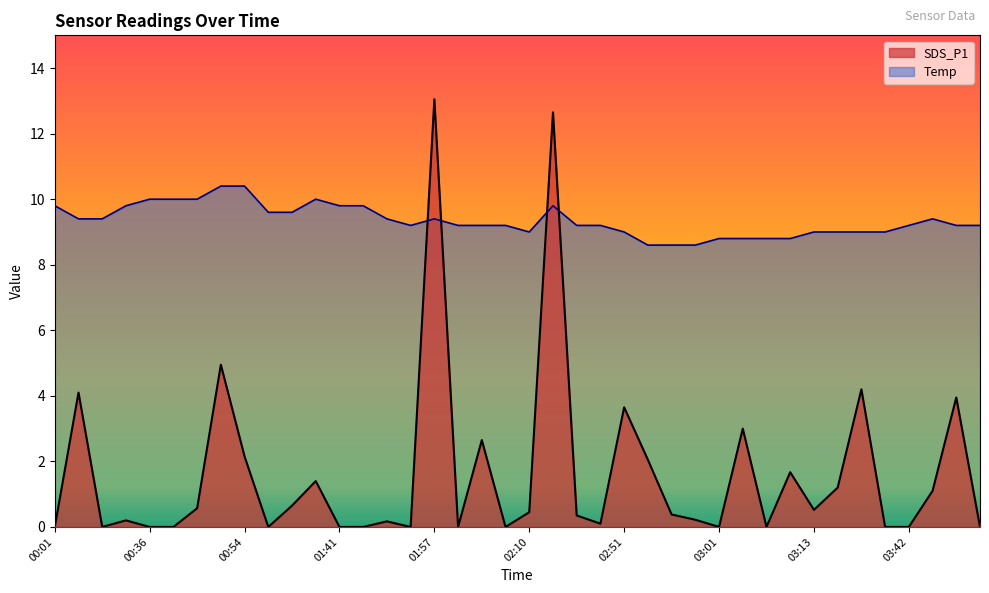

Reading left to right, list all the values displayed in this chart.

SDS_P1: 0.0	4.1	0.0	0.2	0.0	0.0	0.6	5.0	2.1	0.0	0.7	1.4	0.0	0.0	0.2	0.0	13.1	0.0	2.6	0.0	0.5	12.7	0.3	0.1	3.6	2.0	0.4	0.2	0.0	3.0	0.0	1.7	0.5	1.2	4.2	0.0	0.0	1.1	4.0	0.0
Temp: 9.8	9.4	9.4	9.8	10.0	10.0	10.0	10.4	10.4	9.6	9.6	10.0	9.8	9.8	9.4	9.2	9.4	9.2	9.2	9.2	9.0	9.8	9.2	9.2	9.0	8.6	8.6	8.6	8.8	8.8	8.8	8.8	9.0	9.0	9.0	9.0	9.2	9.4	9.2	9.2